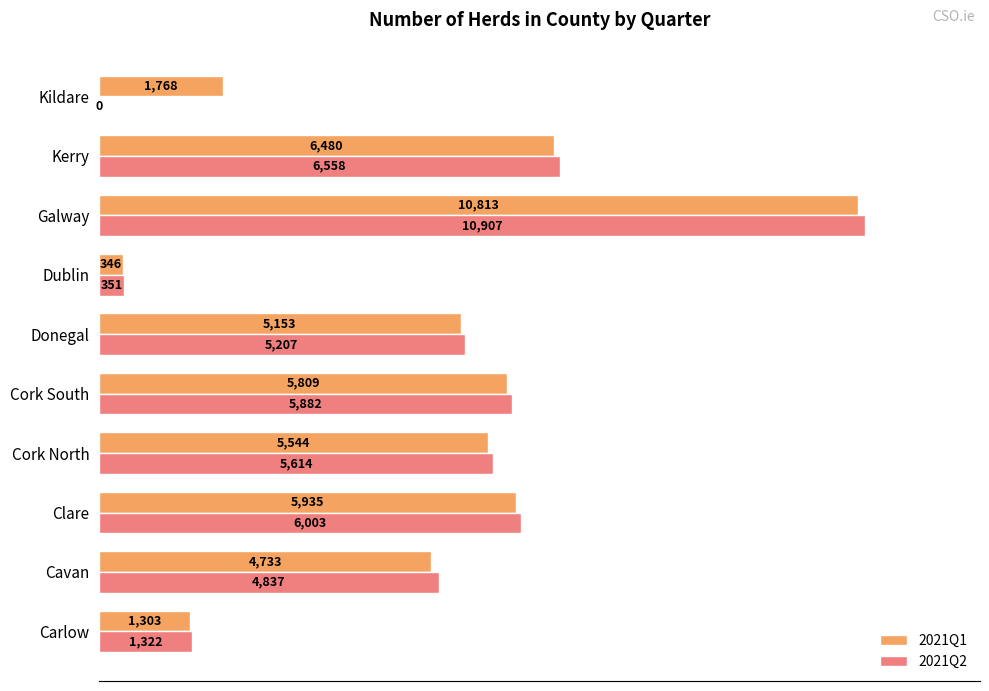

At which category is the sum across all series the highest?

Galway